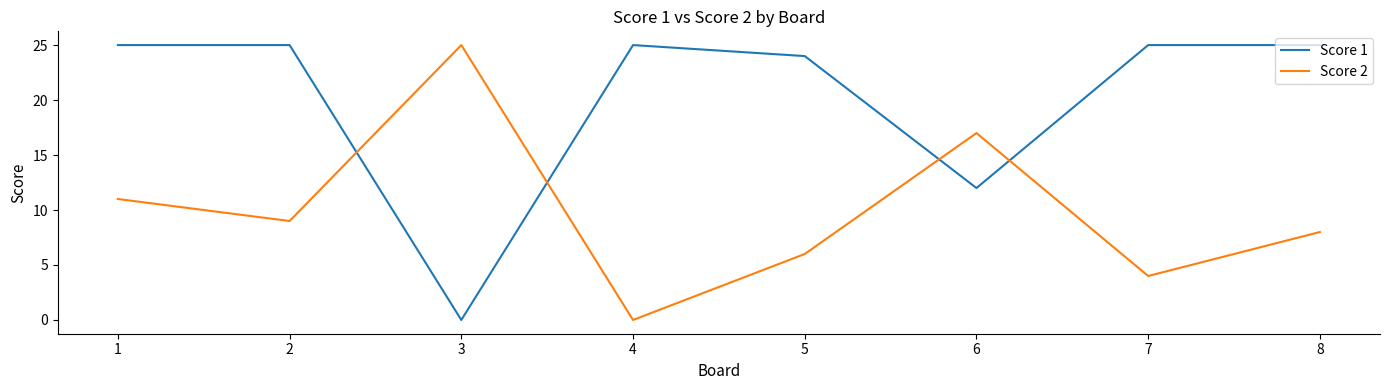

Which series has the largest total across all categories?

Score 1